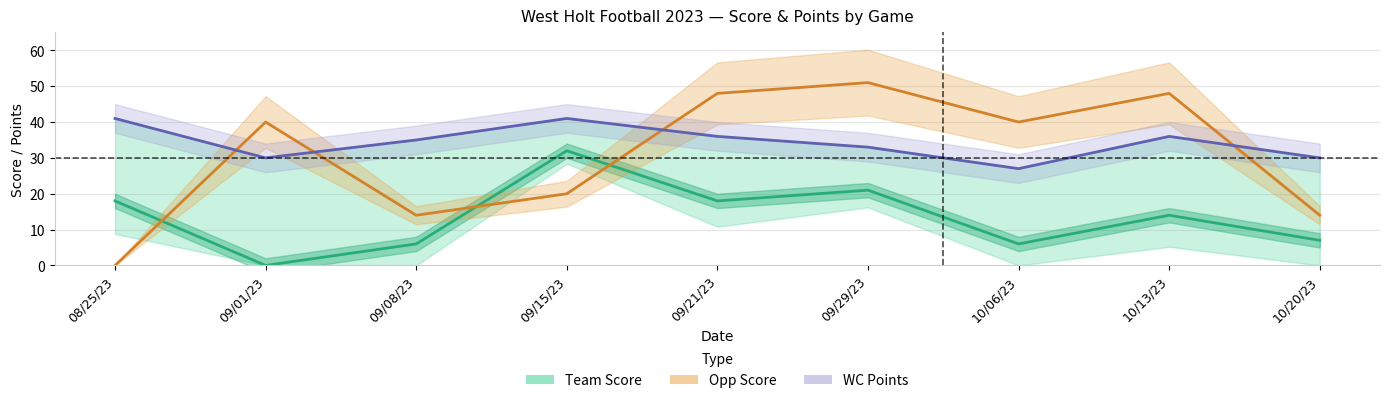

Which series has the largest total across all categories?

WC Points